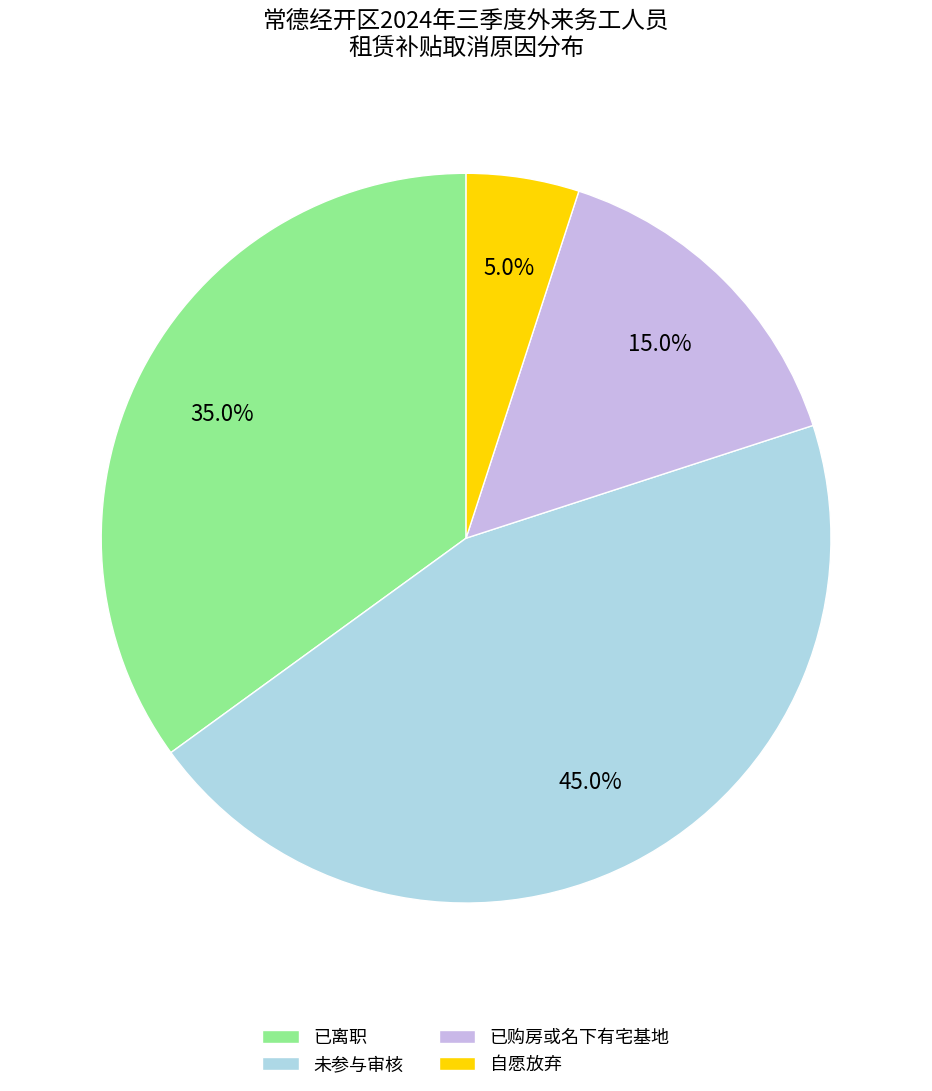

Does 未参与审核 account for over 50% of the chart?

No